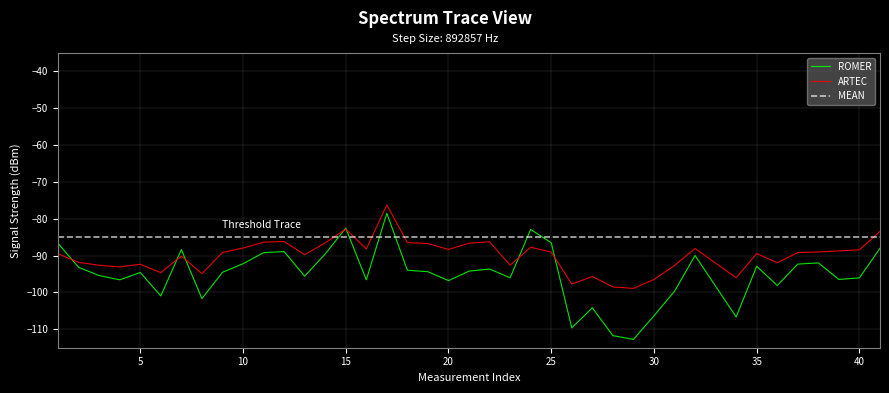

What is the minimum value shown in the chart?

-112.7